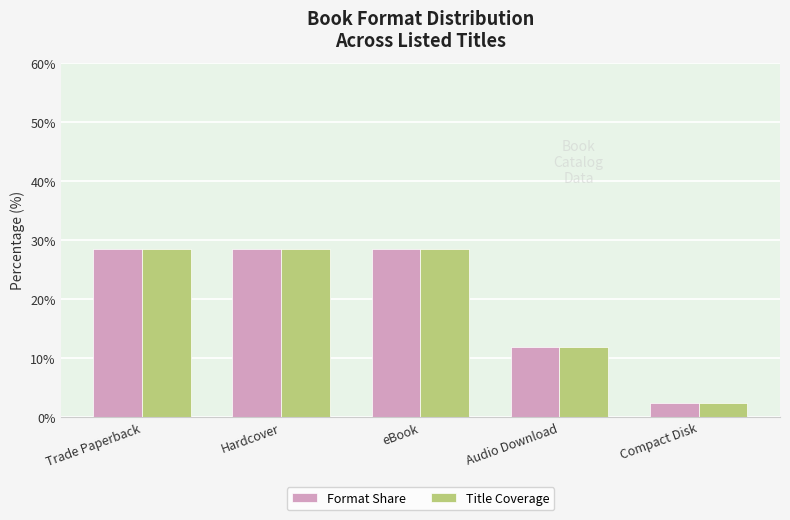

What is the value of the Title Coverage bar at the 5th from the left?

2.4